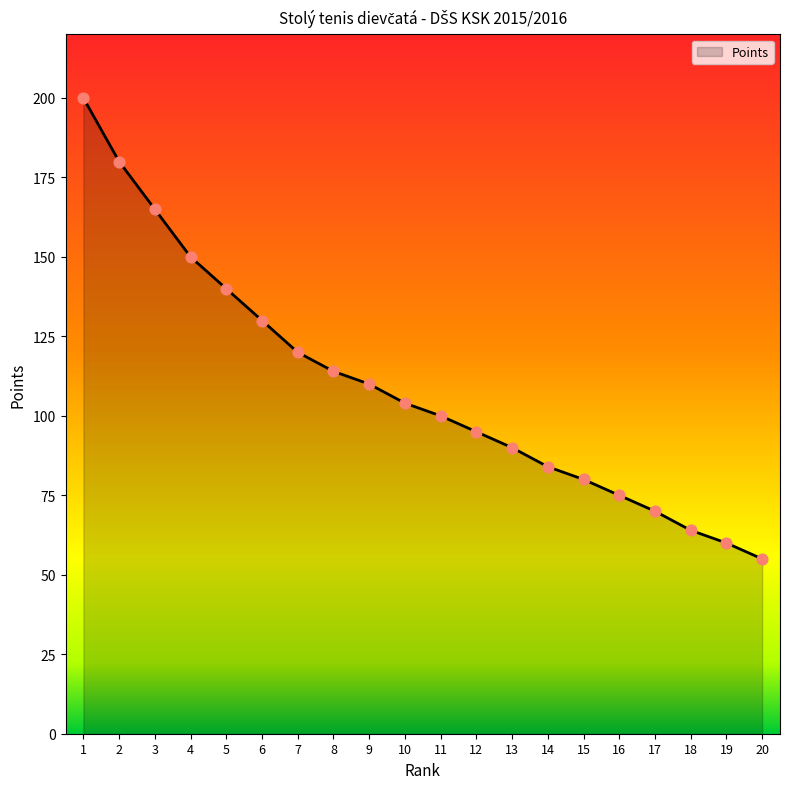

Approximately how many times larger is the value at 3 compared to 11?

1.6